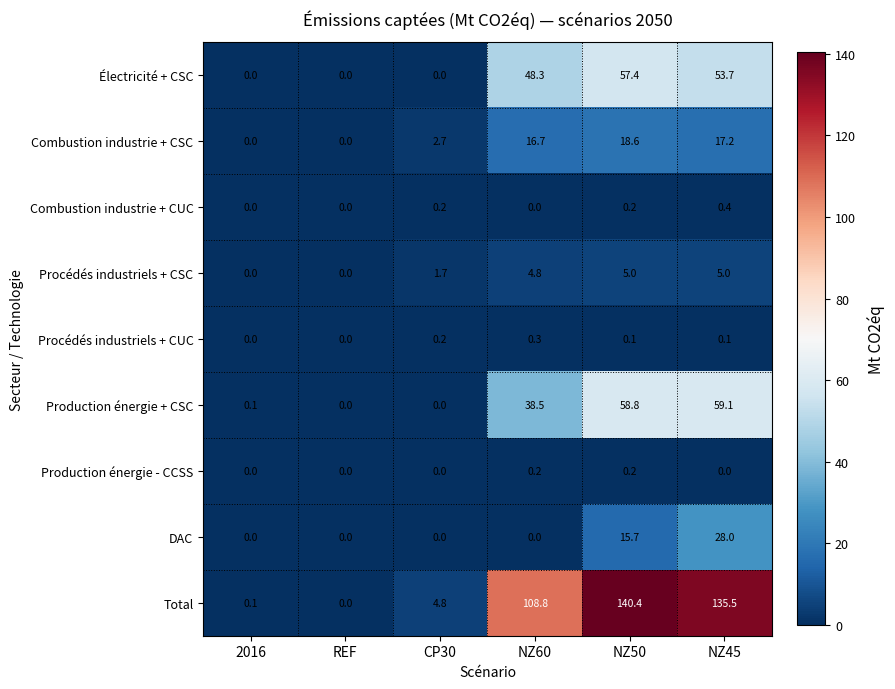

The value of Total at NZ50 is 140.4. True or false?

True